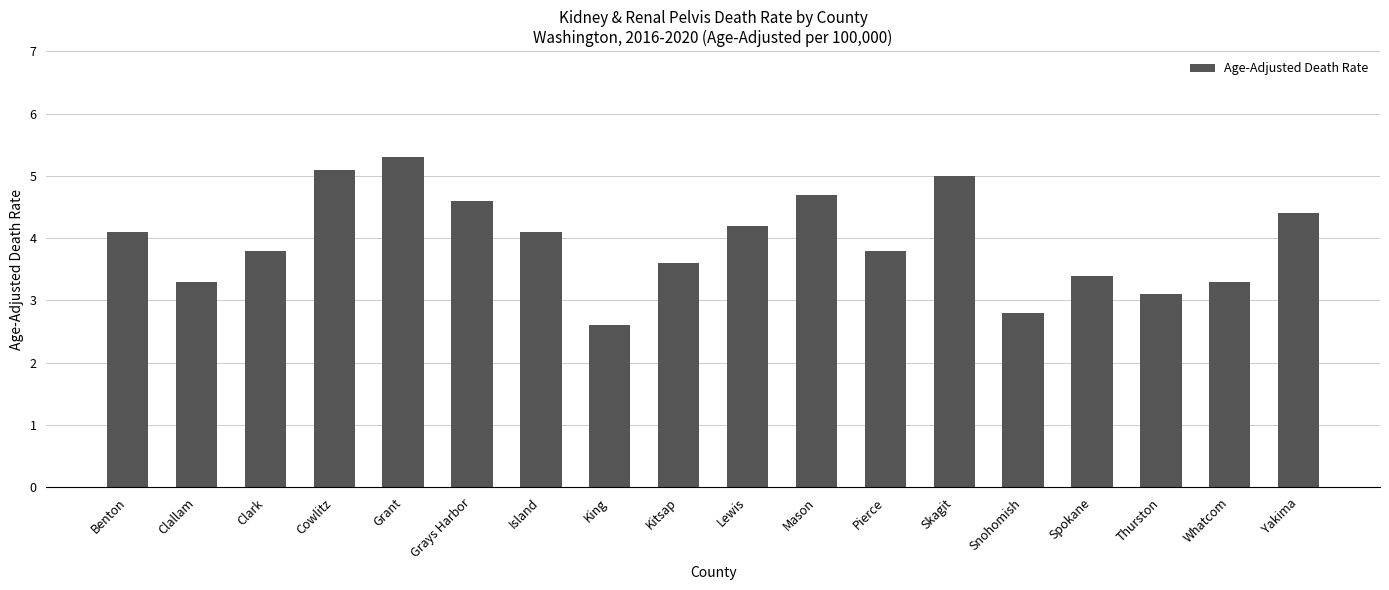

What is the change in value from Benton to Cowlitz?

+1.0